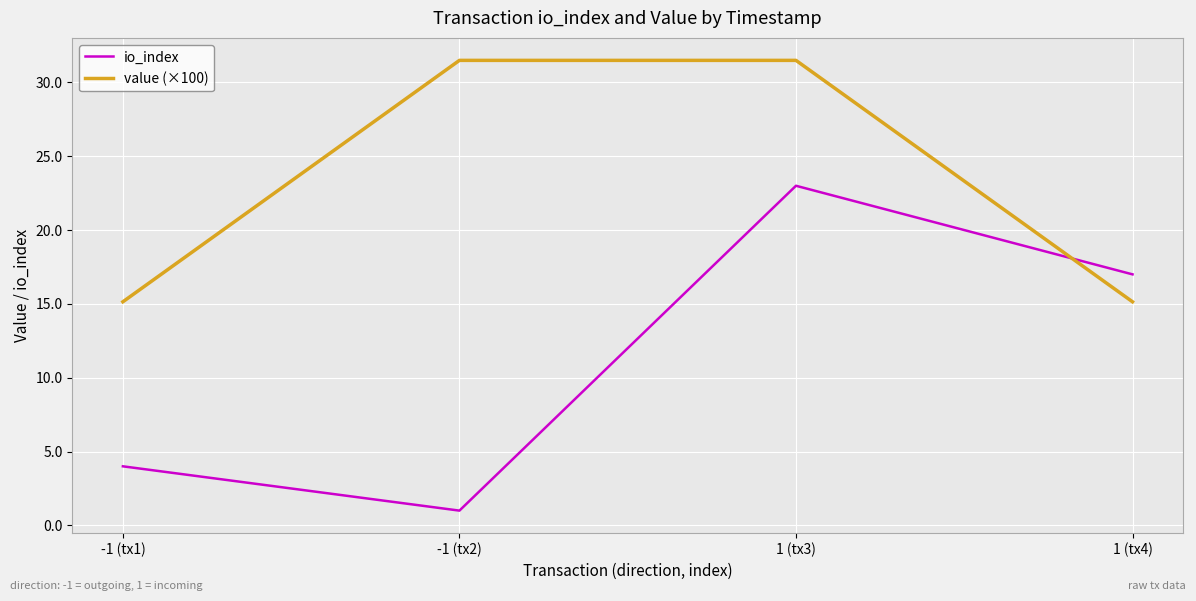

What is the highest value of the io_index series?

23.0